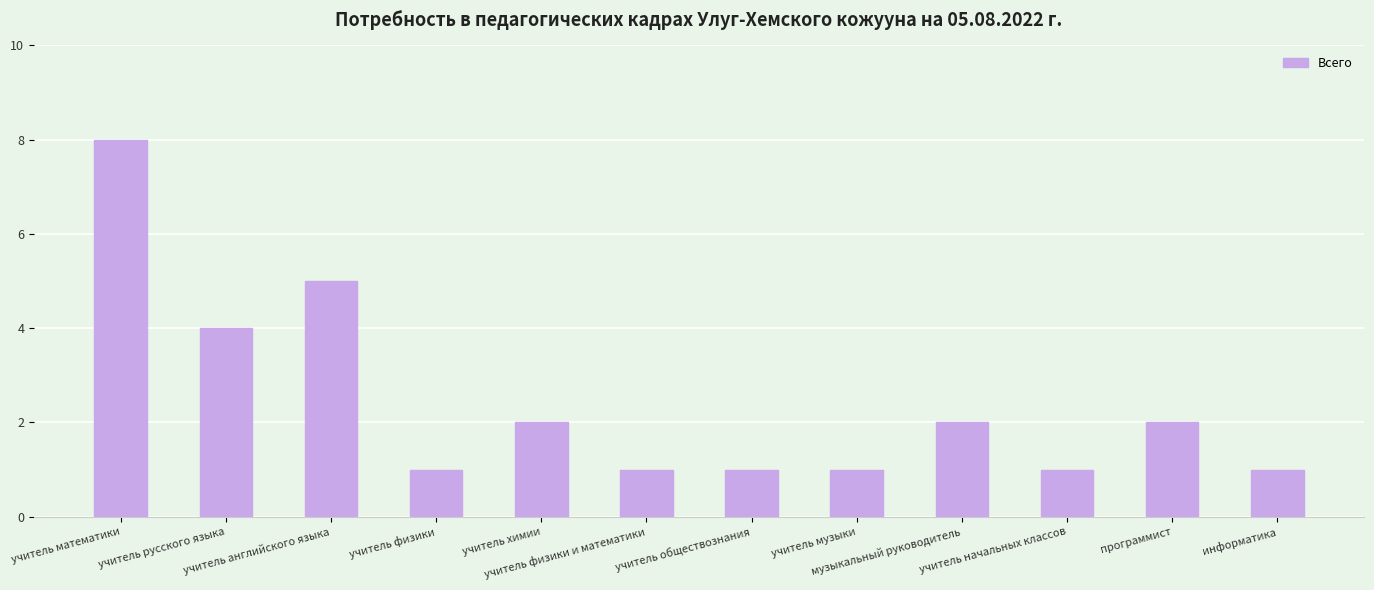

Reading left to right, transcribe all the data shown in this chart.

8	4	5	1	2	1	1	1	2	1	2	1